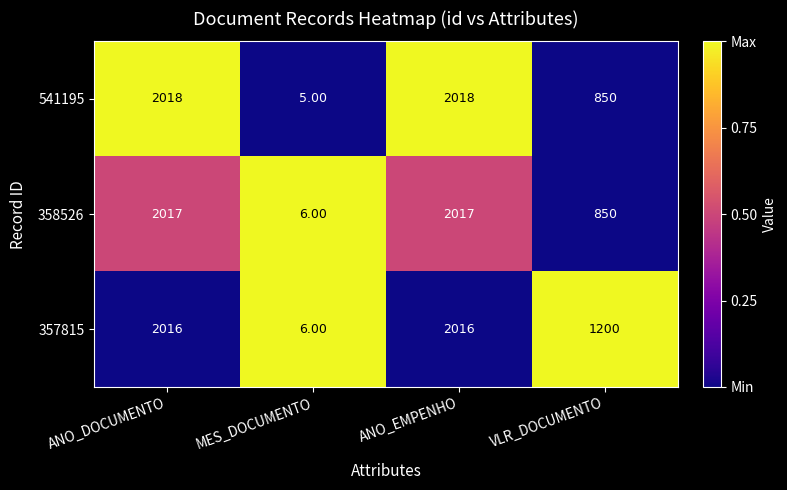

Which series has the largest total across all categories?

357815